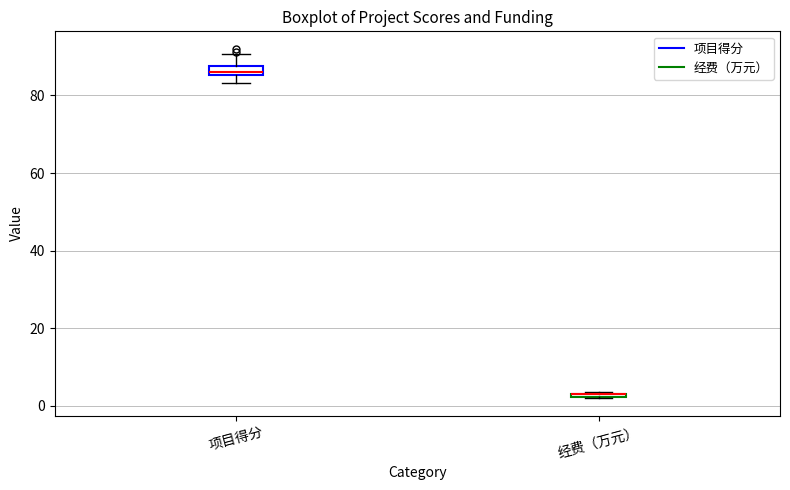

Where is the upper edge of the box for 经费（万元） on the y-axis? The values are not printed on the chart, so give them approximately, as read against the axis.

4